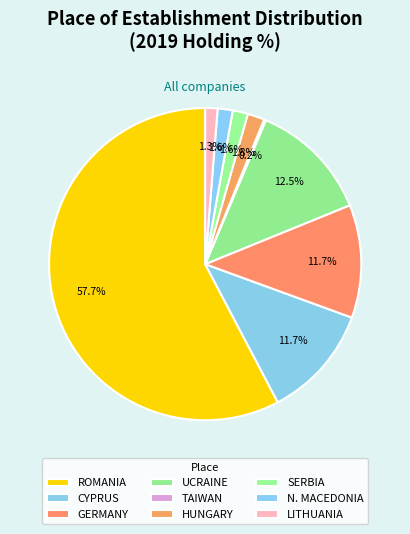

Is the sum of TAIWAN and ROMANIA greater than half?

Yes